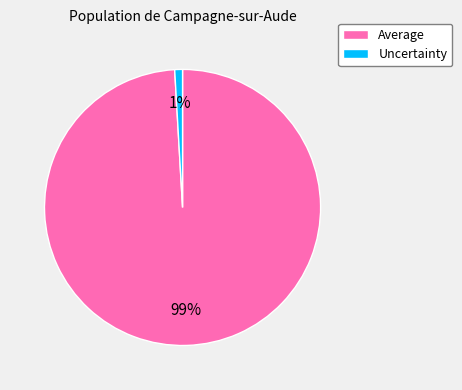

To the nearest percent, what is the difference between the Uncertainty and Average slice percentages?

98%